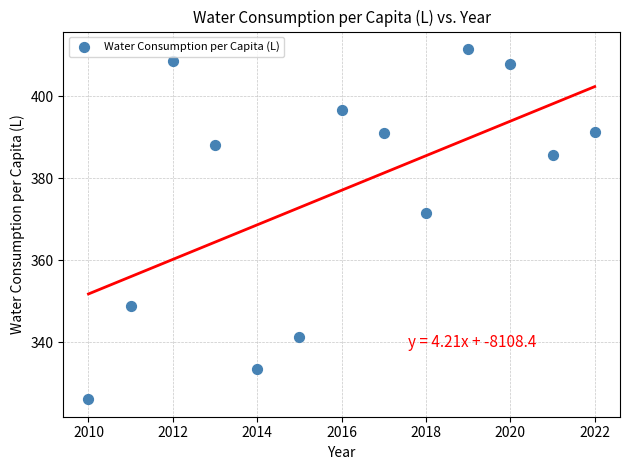

What Y value in the scatter plot is closest to 368?

371.5